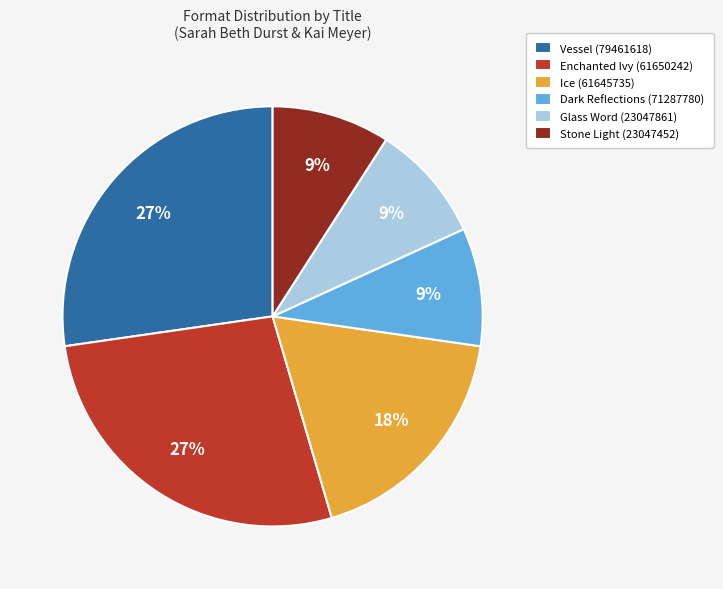

Approximately how many times larger is the value at Stone Light (23047452) compared to Glass Word (23047861)?

1.0